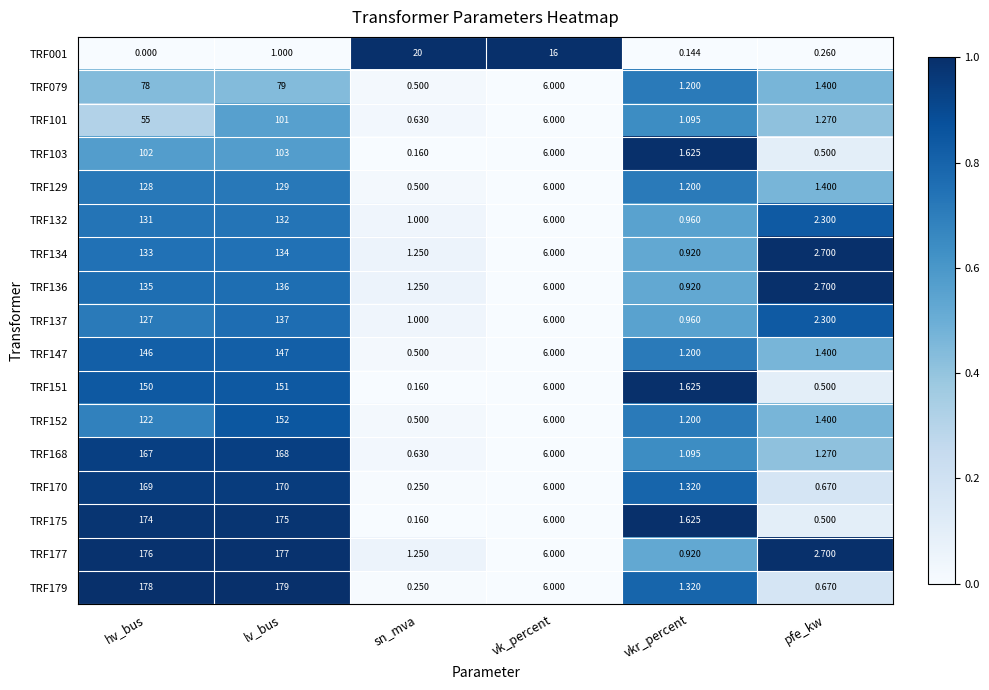

Rank the categories by TRF137 value from lowest to highest.

vkr_percent, sn_mva, pfe_kw, vk_percent, hv_bus, lv_bus